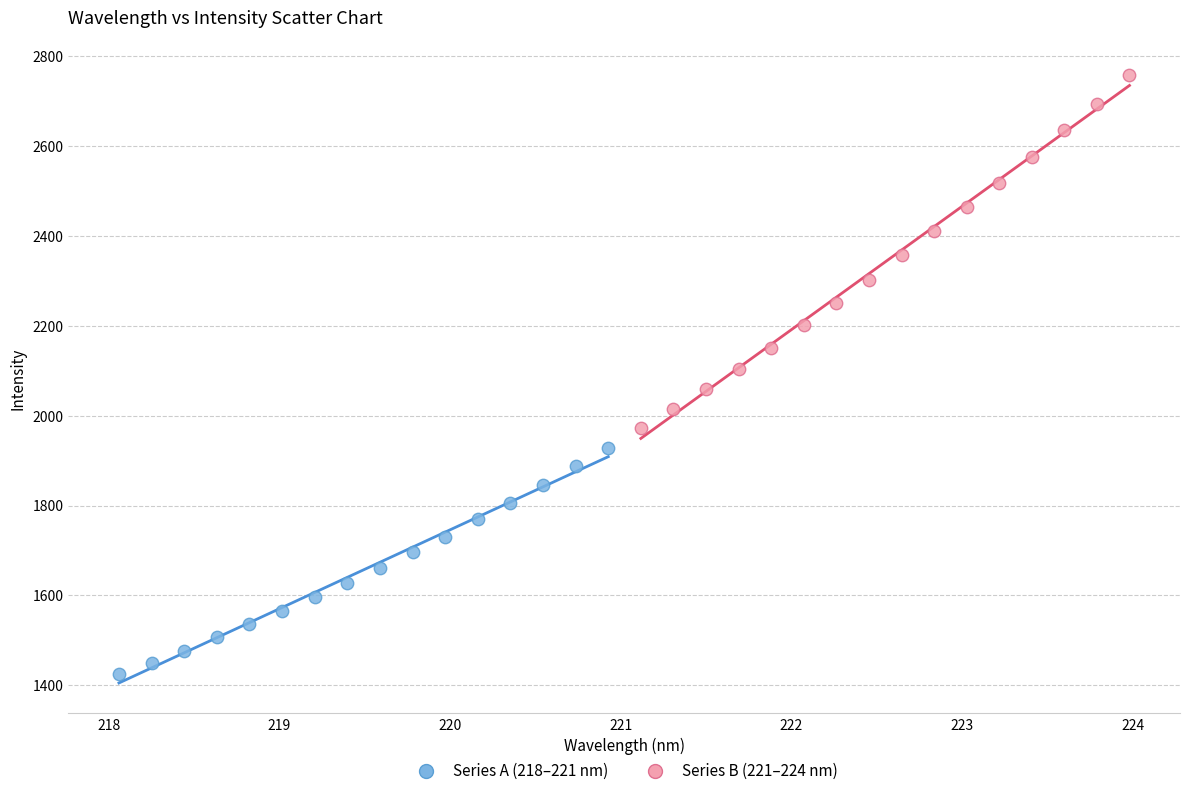

Which series has the widest spread of Y values?

Series B (221–224 nm)